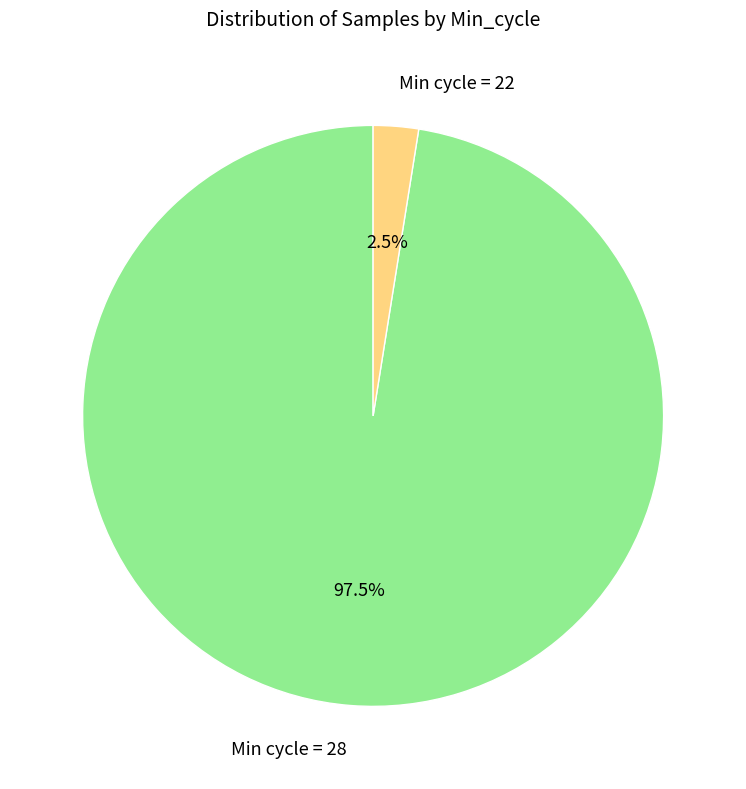

Is there a majority slice in this chart?

Yes